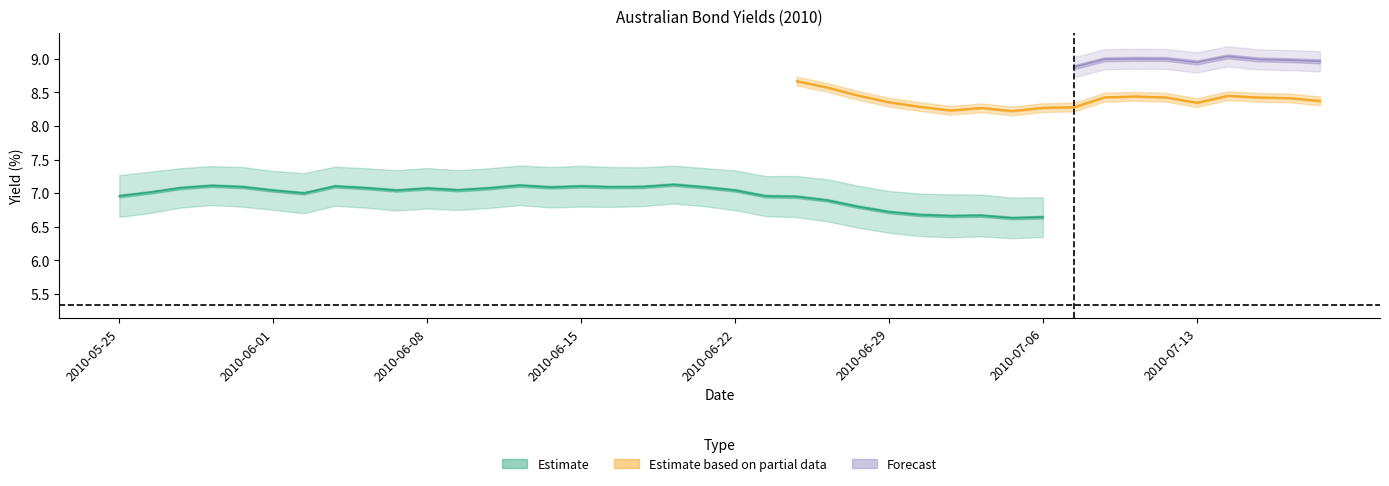

Count the BBB 5yr (ann) values in the range 8 to 9.

40